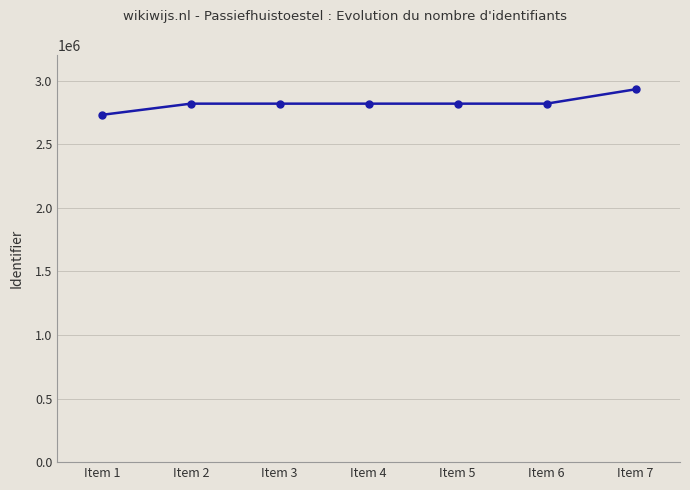

Is it true that the value at Item 2 is 2818726?

True